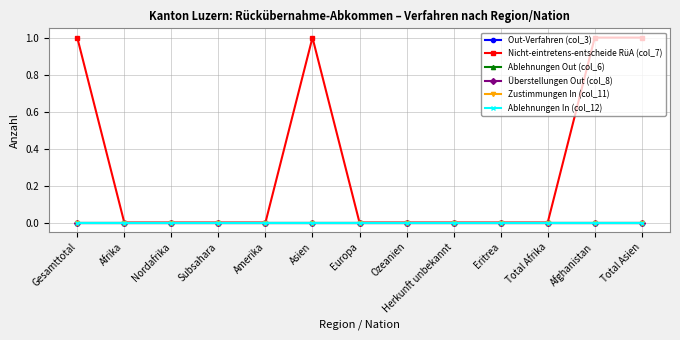

Does the chart have visible grid lines?

Yes